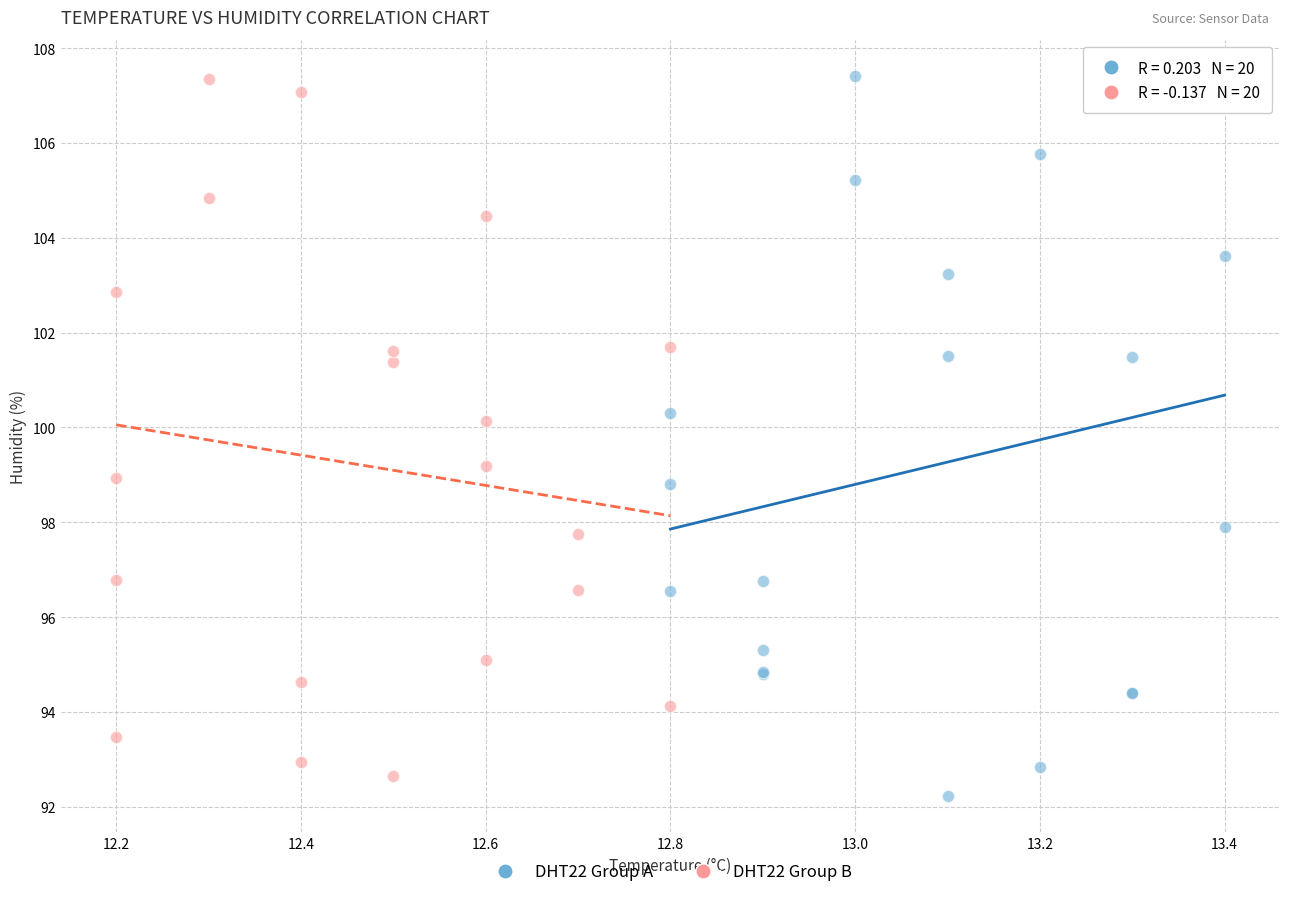

What are all the series names shown in the legend?

DHT22 Group A, DHT22 Group B